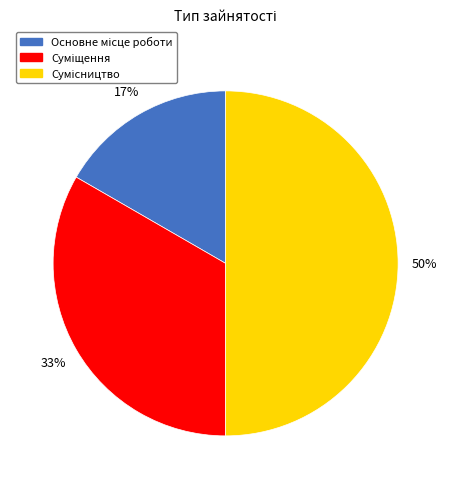

To the nearest percent, what is the average slice percentage?

33%